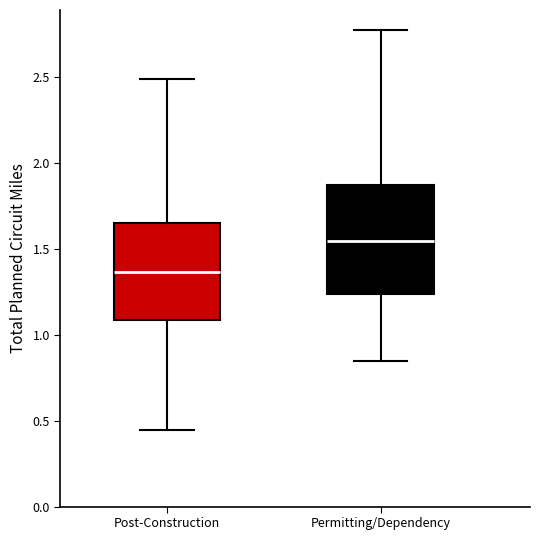

Comparing the boxes themselves (not the whiskers), which one is the tallest?

Permitting/Dependency